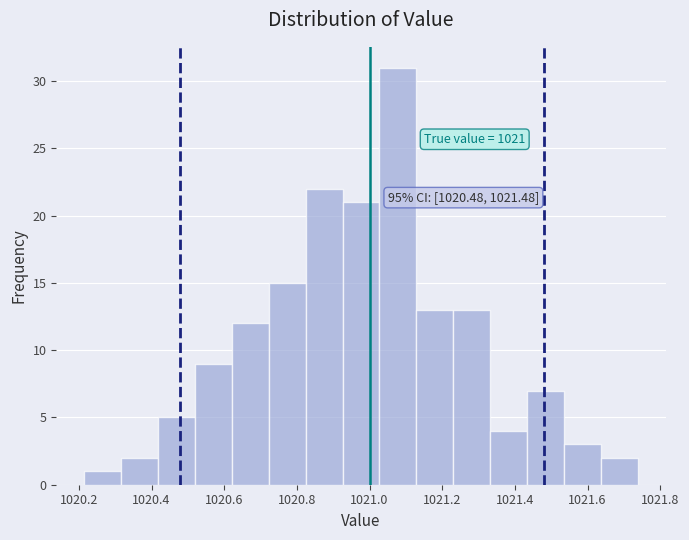

Which range on the x-axis has the tallest bar?

1021.02 to 1021.12